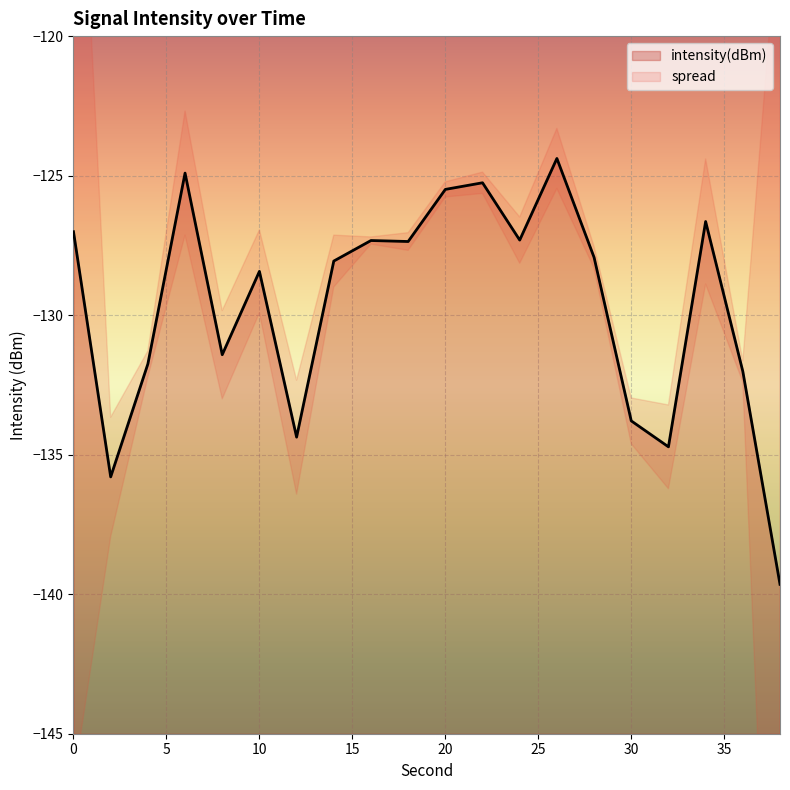

True or false: the data shows -134.4 at 12.

True